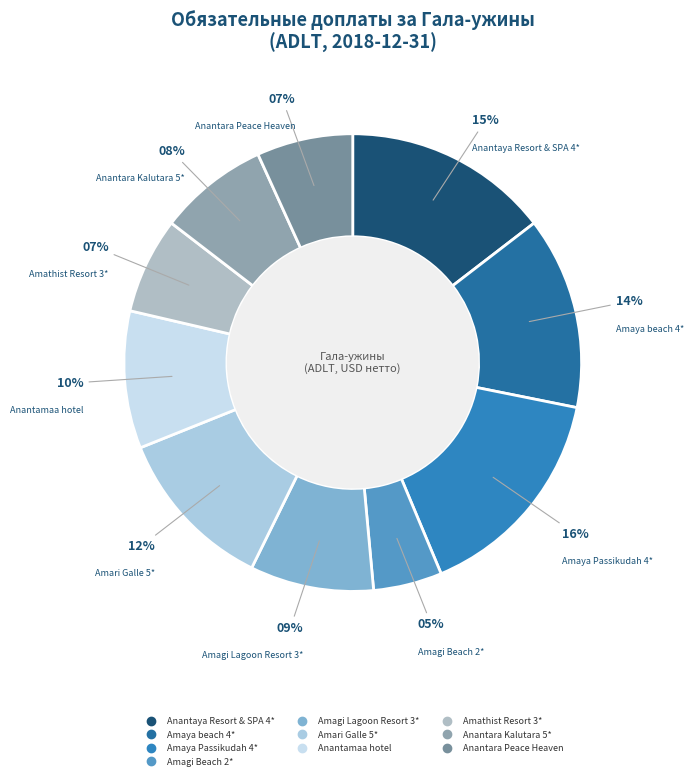

Approximately how many times larger is the value at Anantamaa hotel compared to Anantaya Resort & SPA 4*?

0.7